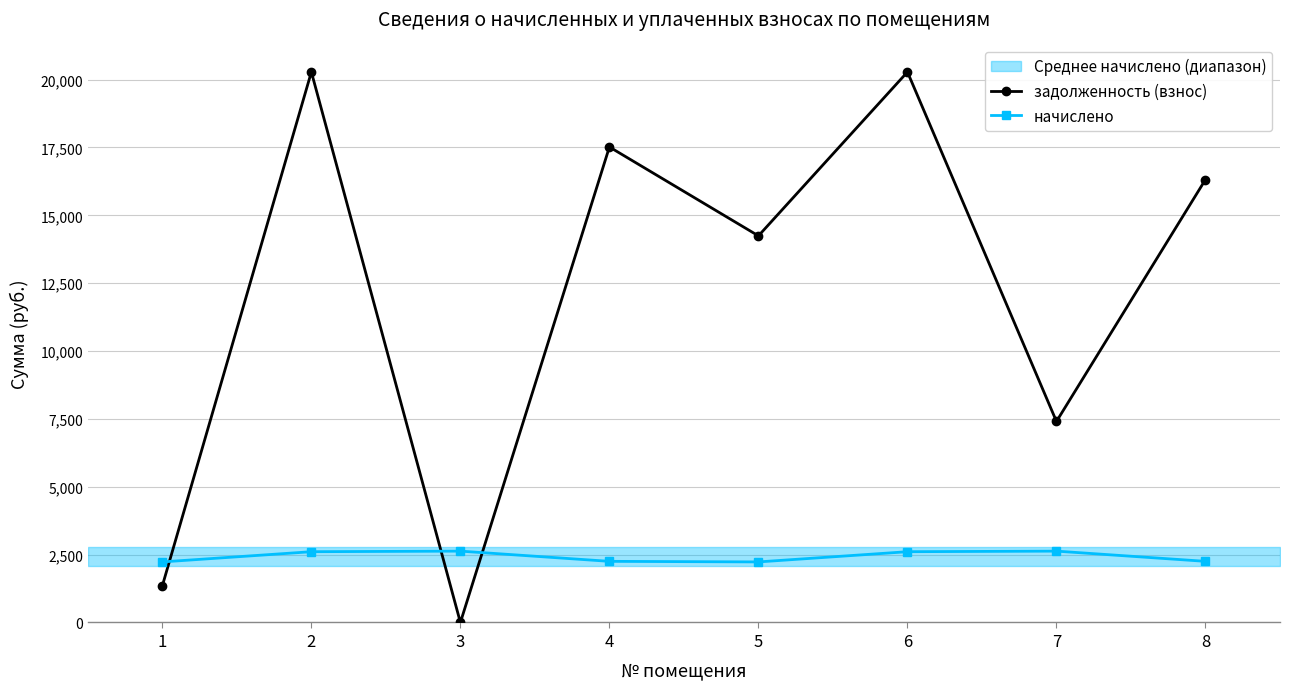

What is the maximum value shown in the chart?

20280.5